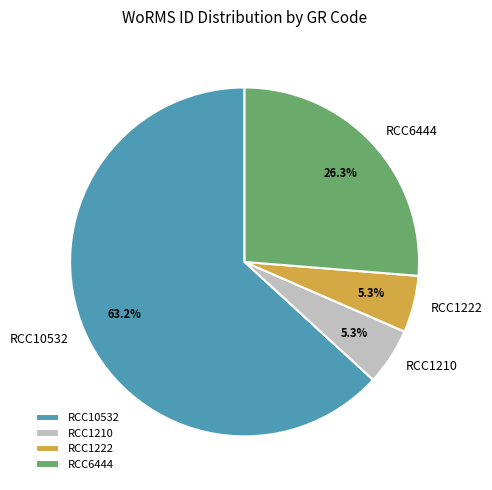

What is the ratio of the value at RCC6444 to the value at RCC10532?

0.4